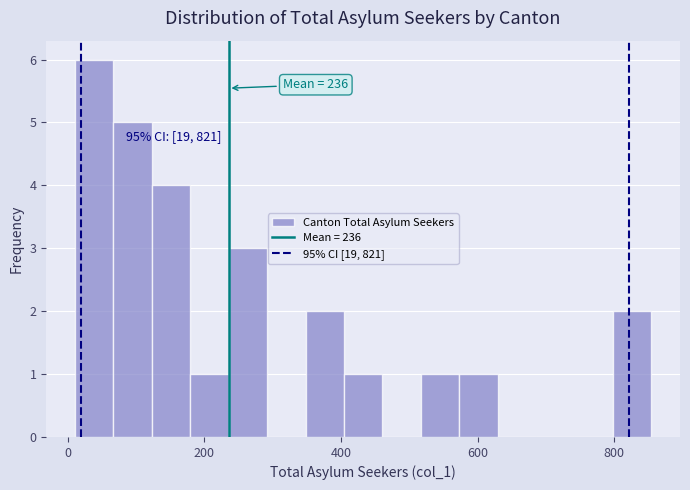

Read against the x-axis, roughly where is the centre of the tallest bar?

40